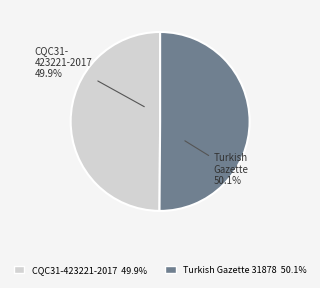

Is there a majority slice in this chart?

Yes